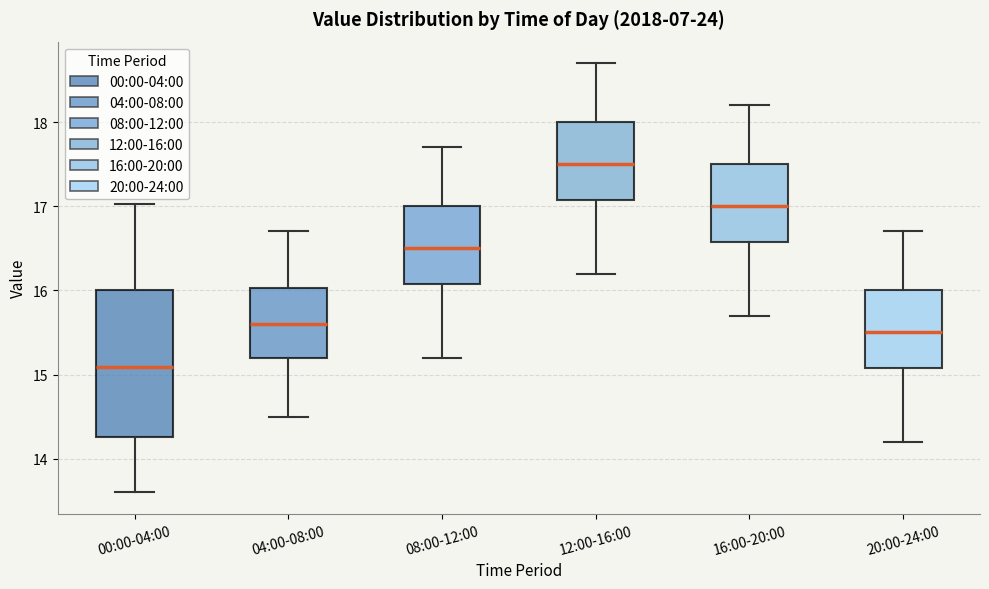

Comparing the boxes themselves (not the whiskers), which one is the tallest?

00:00-04:00